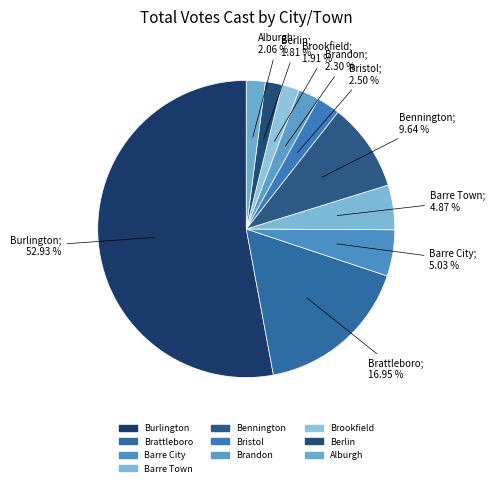

To the nearest percent, what is the difference between the largest and smallest slice percentages?

51%